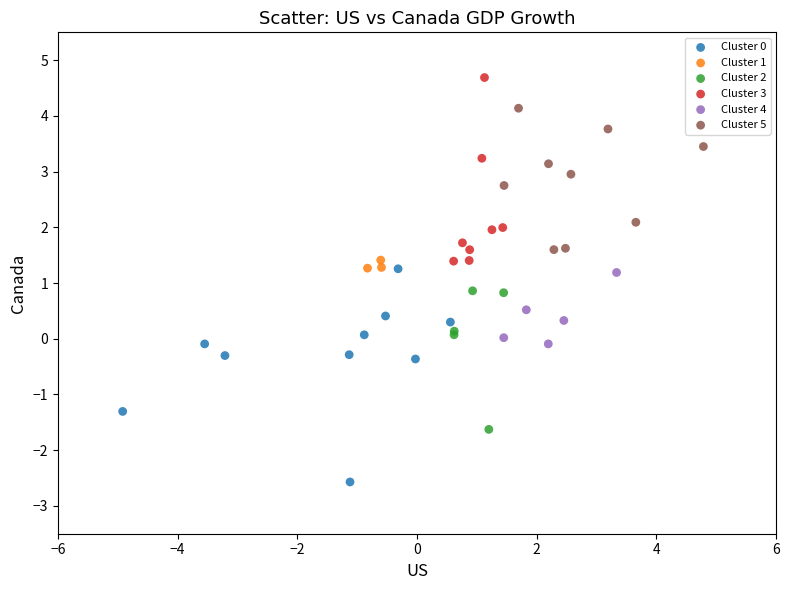

Which series reaches the maximum Y coordinate?

Cluster 3